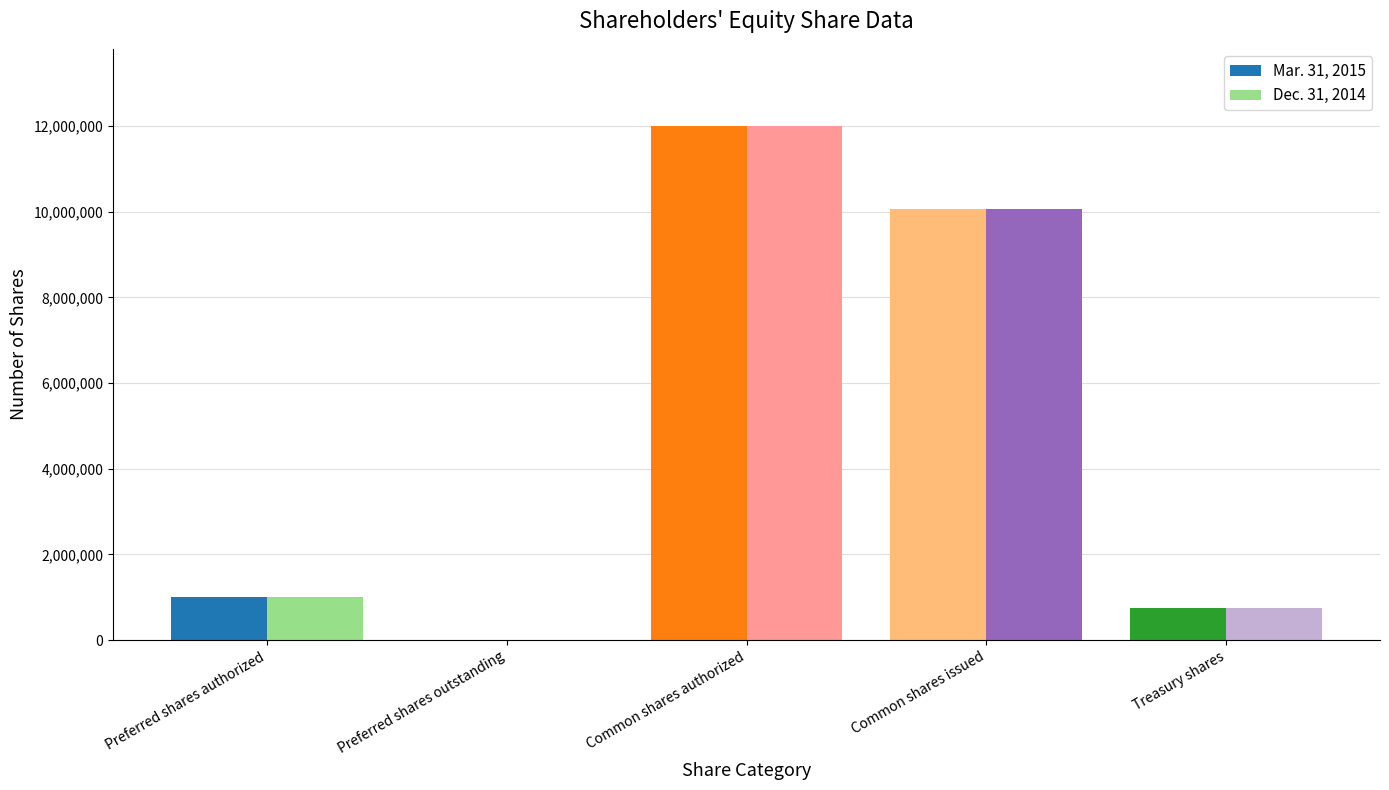

True or false: Mar. 31, 2015 has a value of 18095086 at Common shares authorized.

False